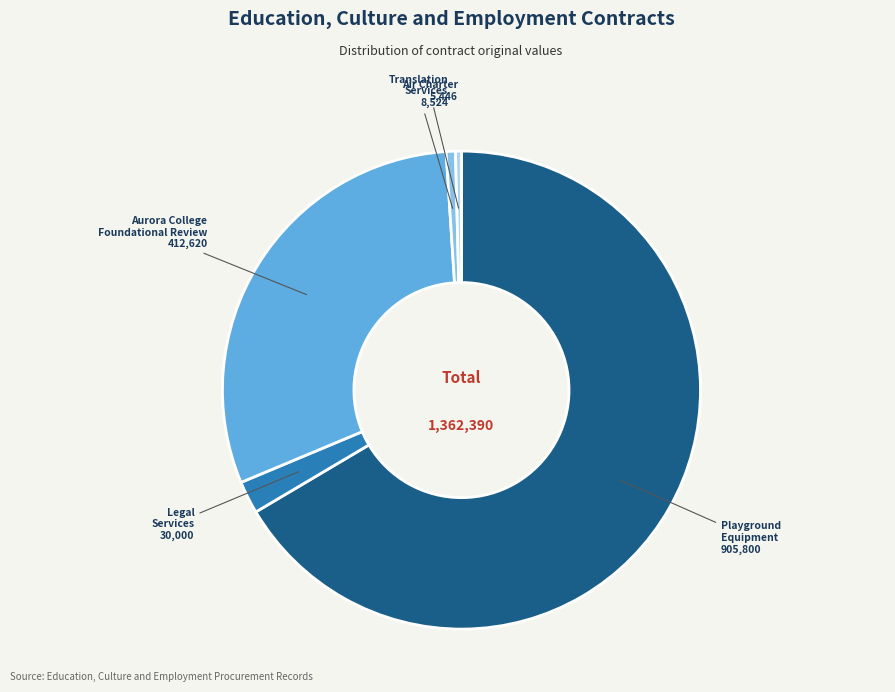

The Aurora College Foundational Review slice represents 16% of the pie. True or false?

False